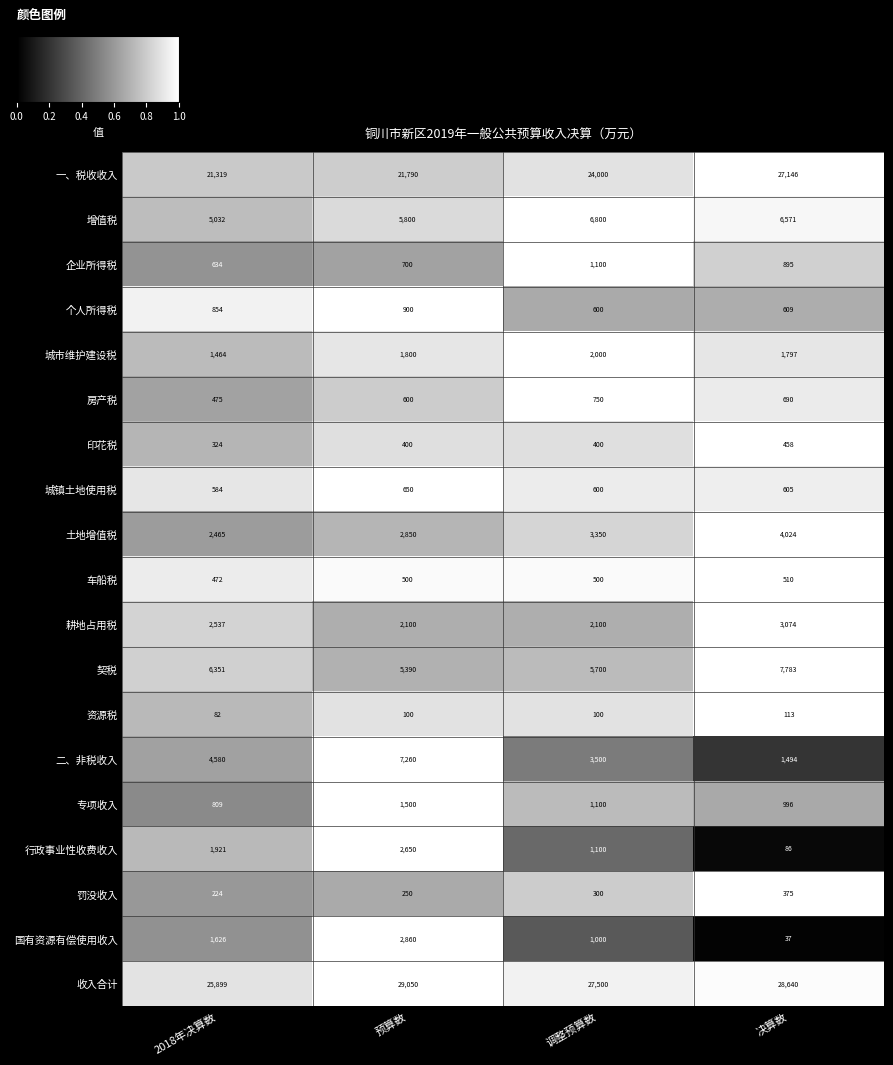

What is the difference between the maximum and minimum values in the 车船税 series?

38